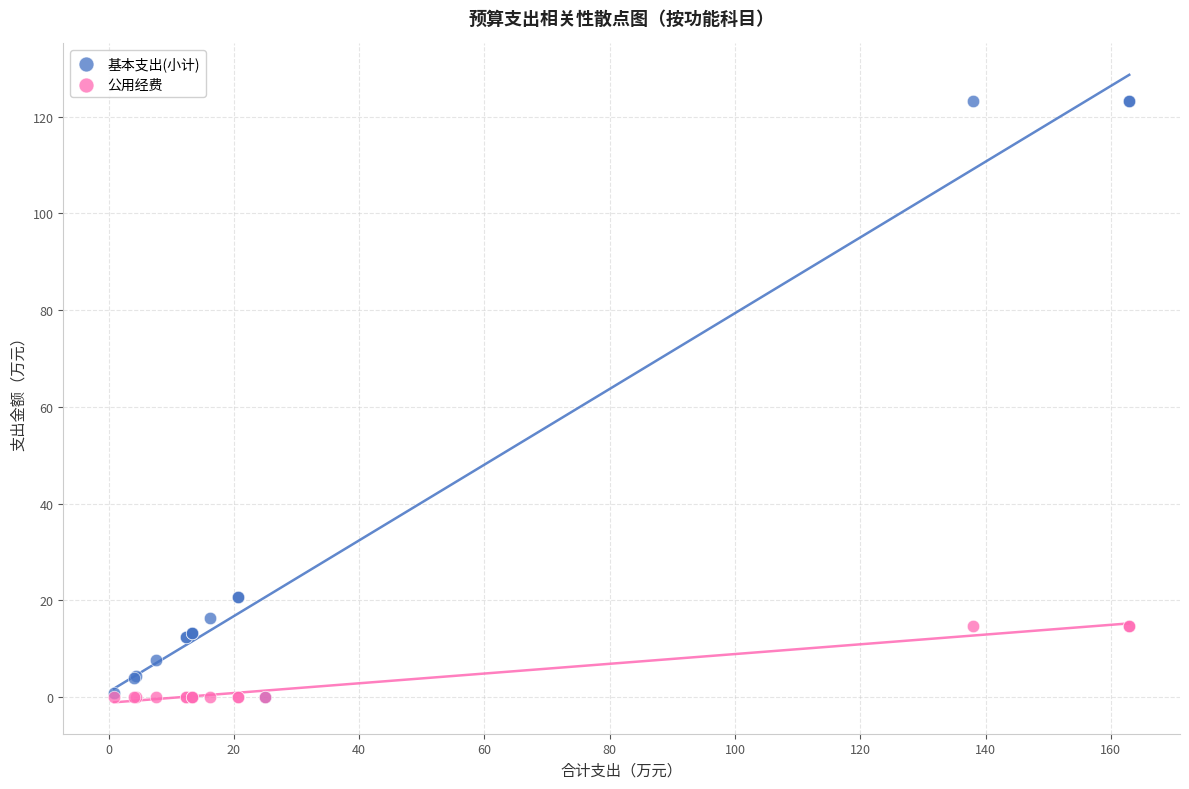

Which series has the largest Y range (max minus min)?

基本支出(小计)